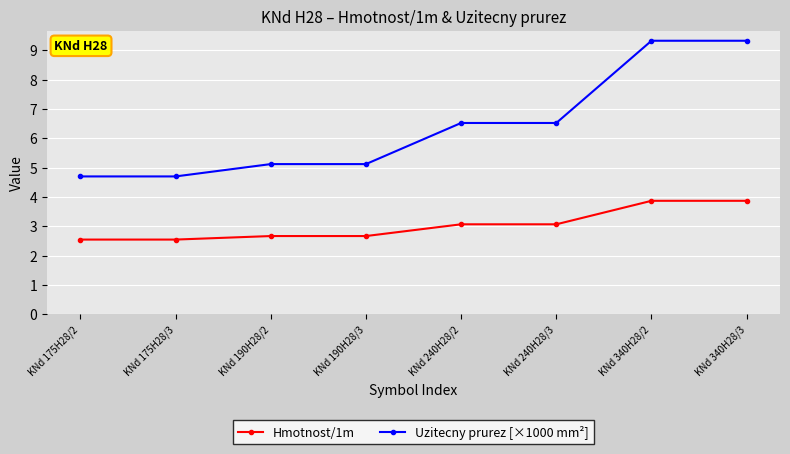

True or false: Hmotnost/1m and Uzitecny prurez [×1000 mm²] cross at least once.

False